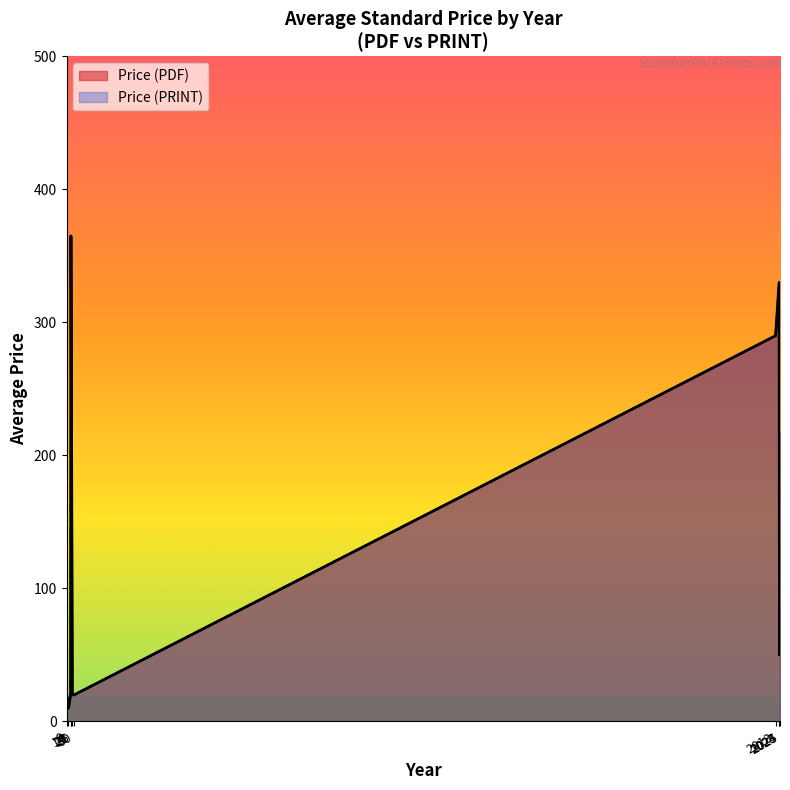

What is the label of the 24th point from the right?

2023